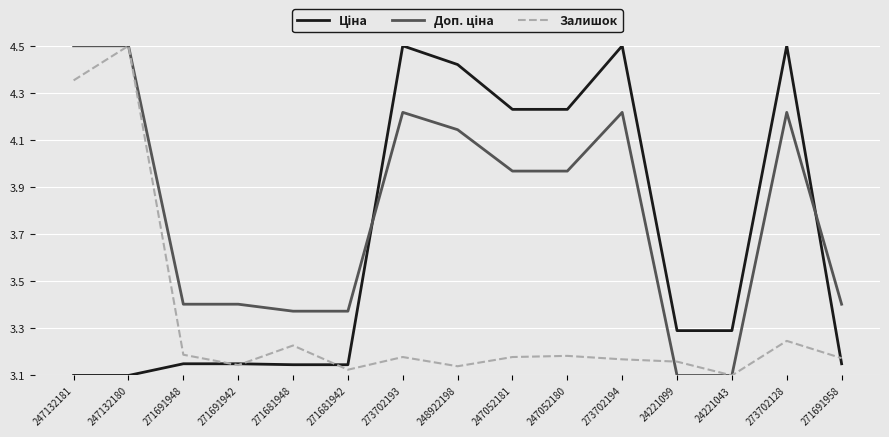

The Залишок series shows 3.2 at 271681948. True or false?

True